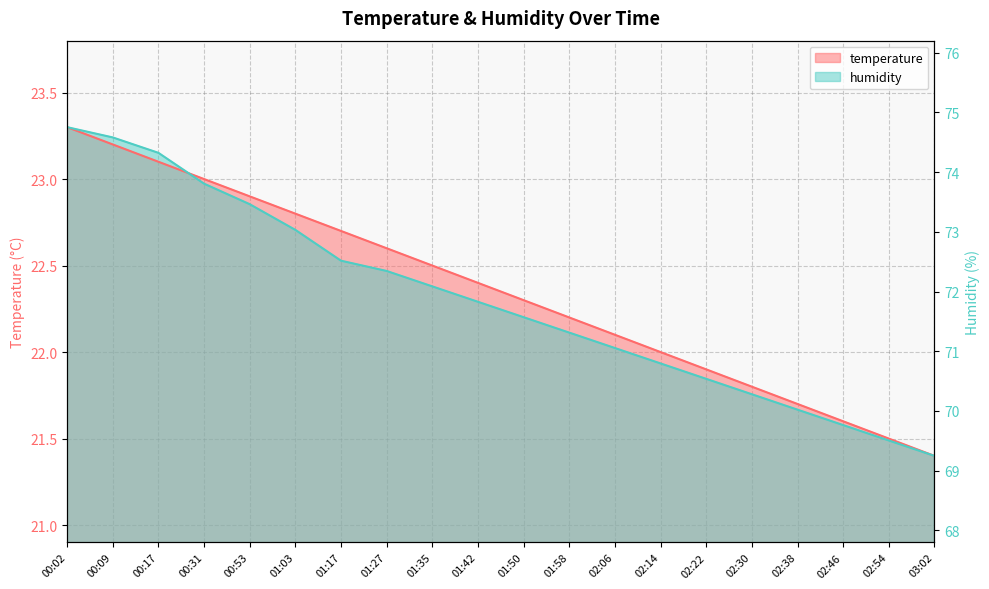

What is the average value of the temperature series?

22.4